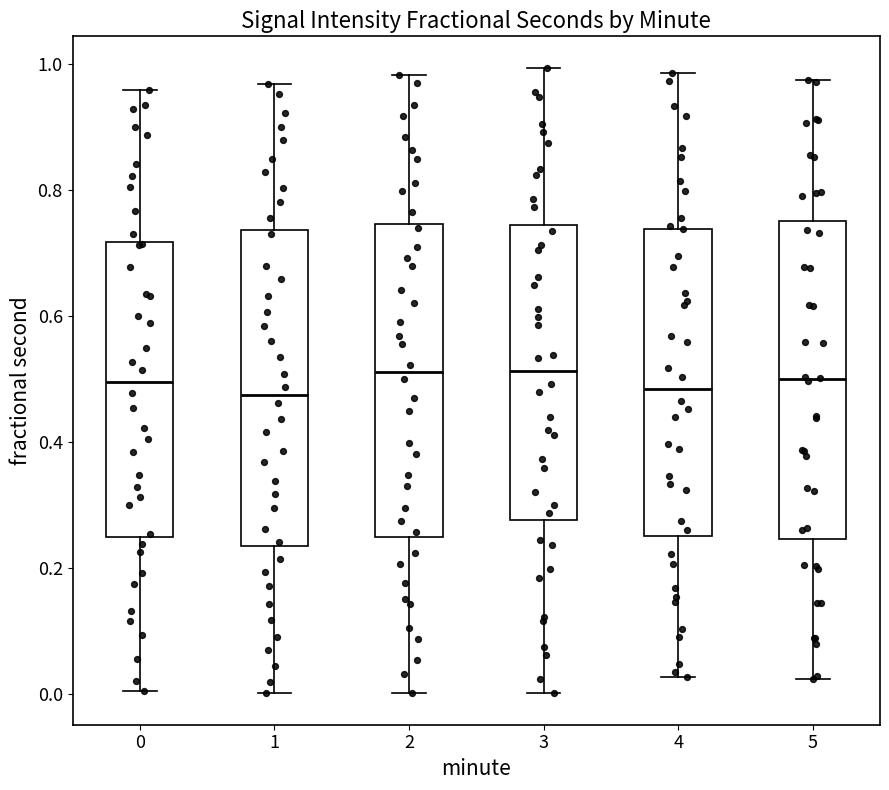

Where does the lower whisker of the box at x = 5 end on the y-axis? The values are not printed on the chart, so give them approximately, as read against the axis.

0.02